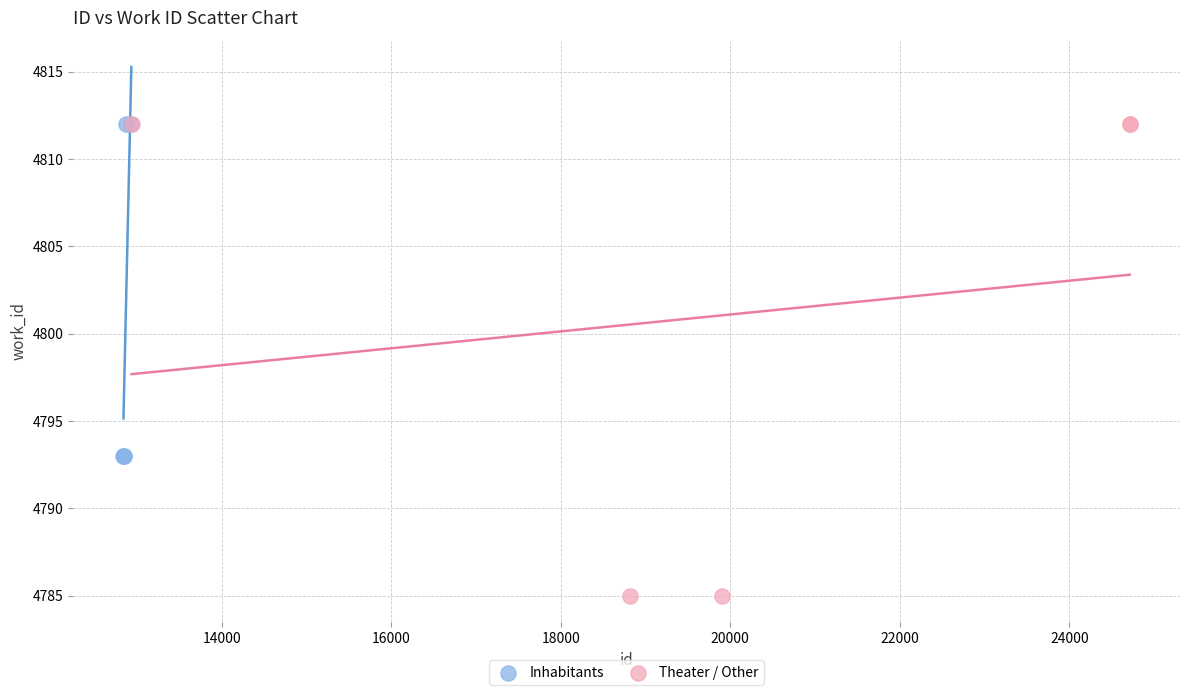

Which series contains the lowest Y value?

Theater / Other